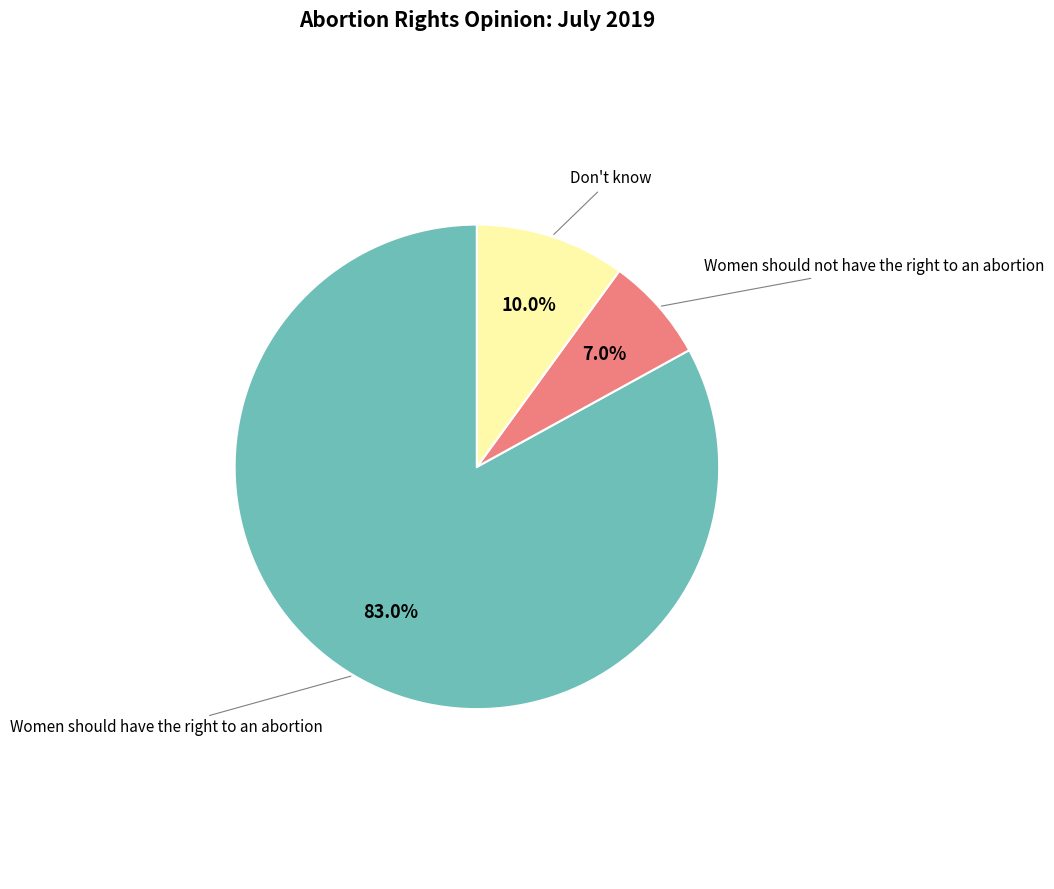

Is there a majority slice in this chart?

Yes